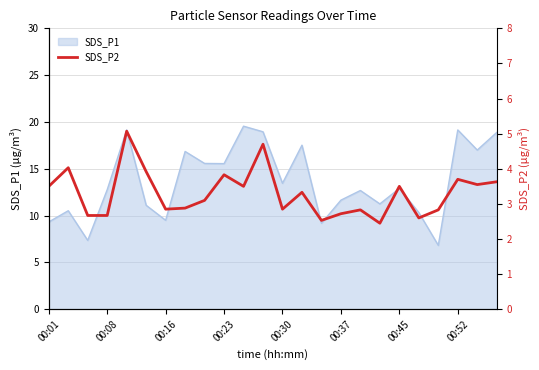

What is the maximum value shown in the chart?

5.1